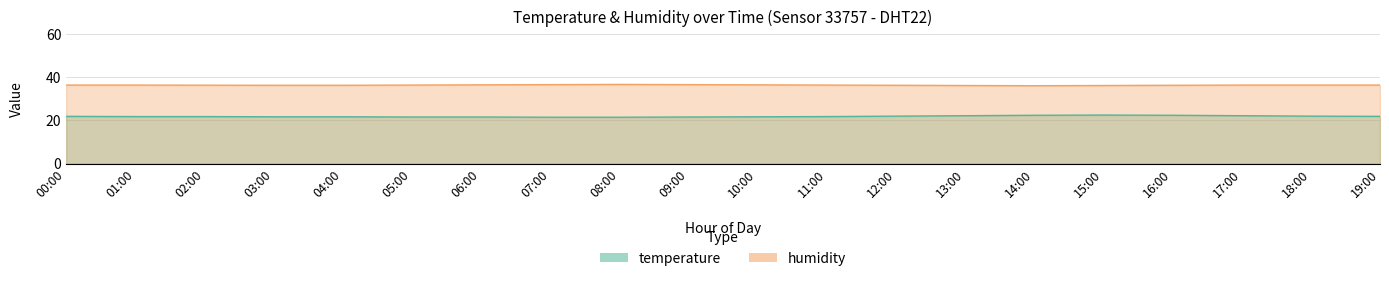

The value of humidity at 09:00 is 13.8. True or false?

False